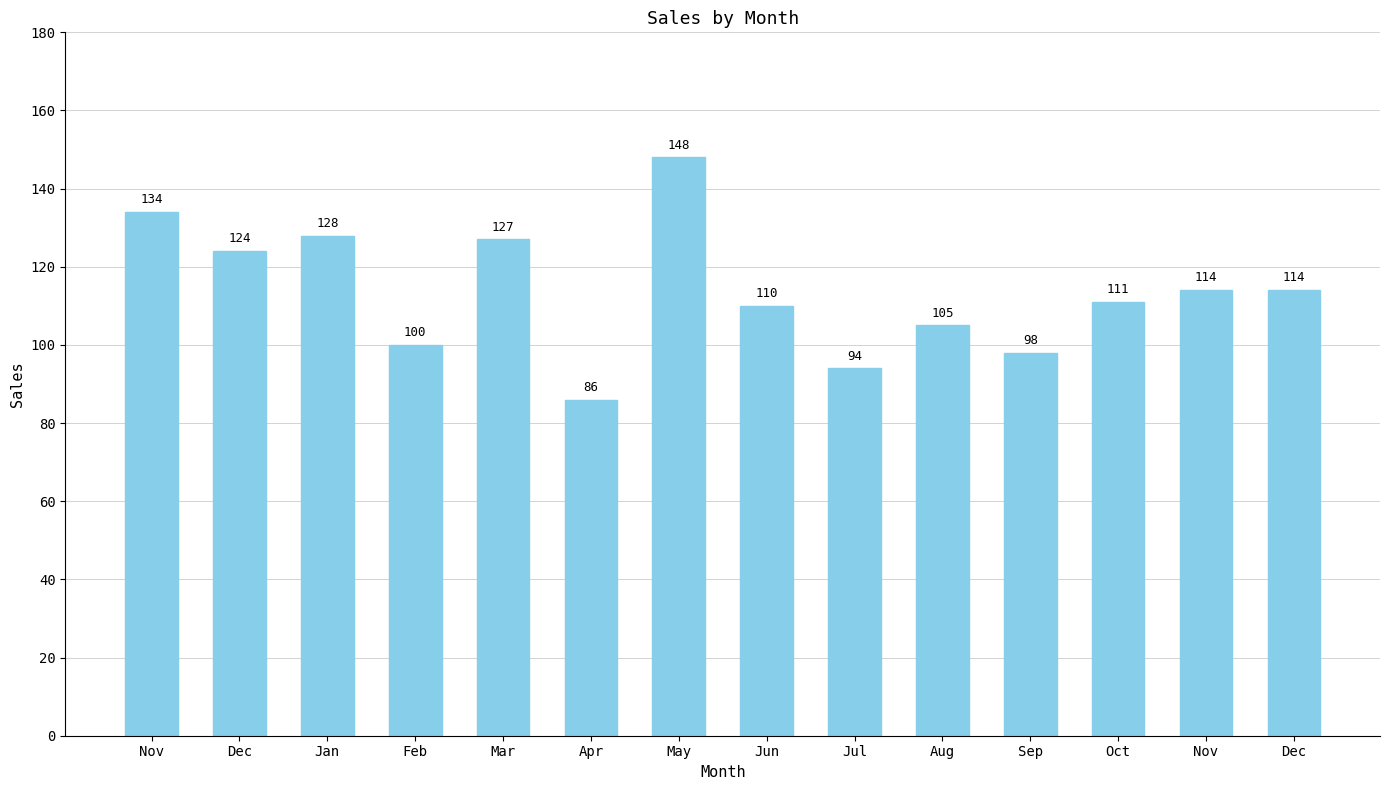

How many values are below 114?

7